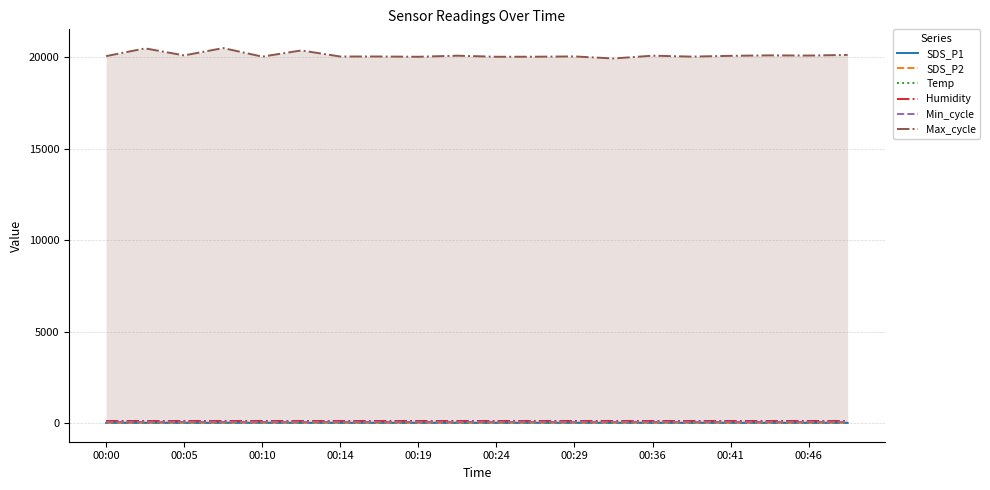

How many values in the Max_cycle series are below 20078?

10